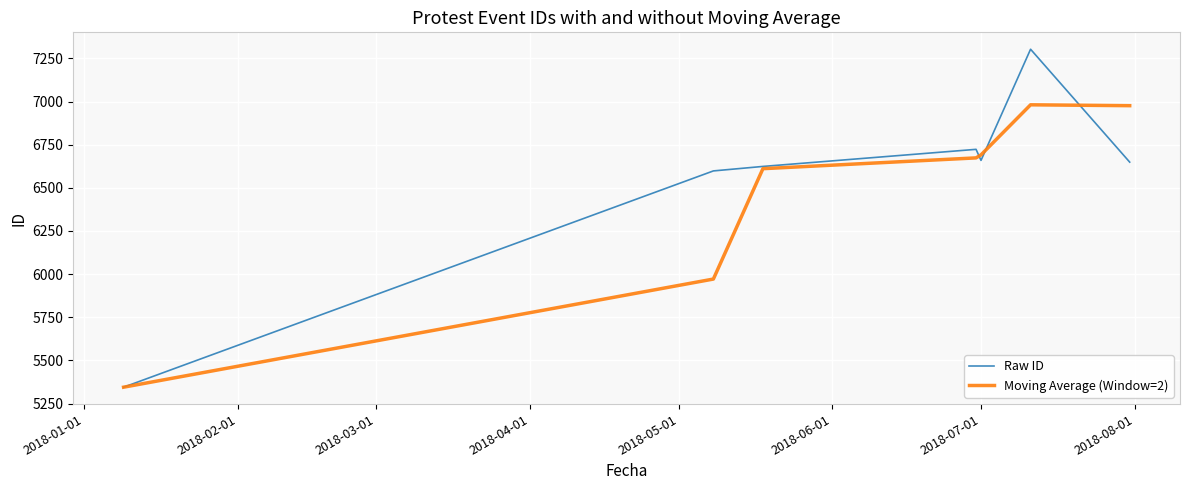

Does the chart display data point markers on the line(s)?

No